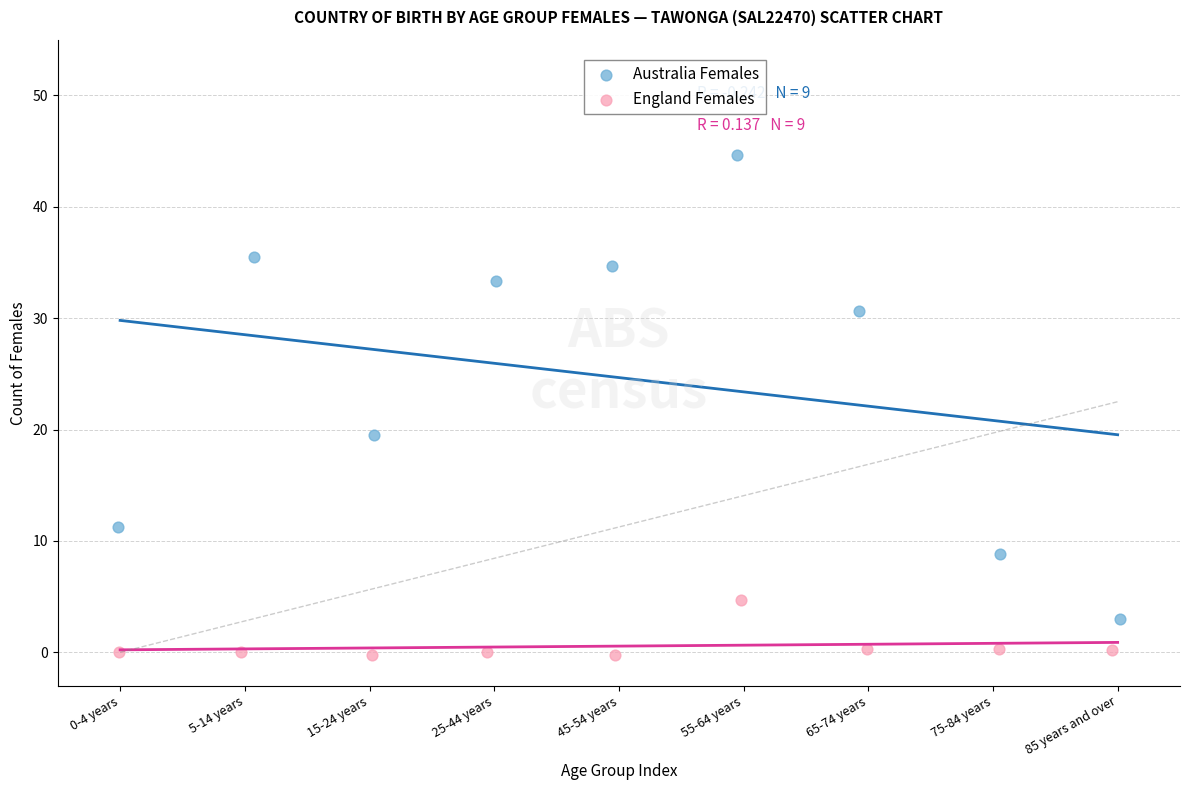

Which series reaches the maximum Y coordinate?

Australia Females